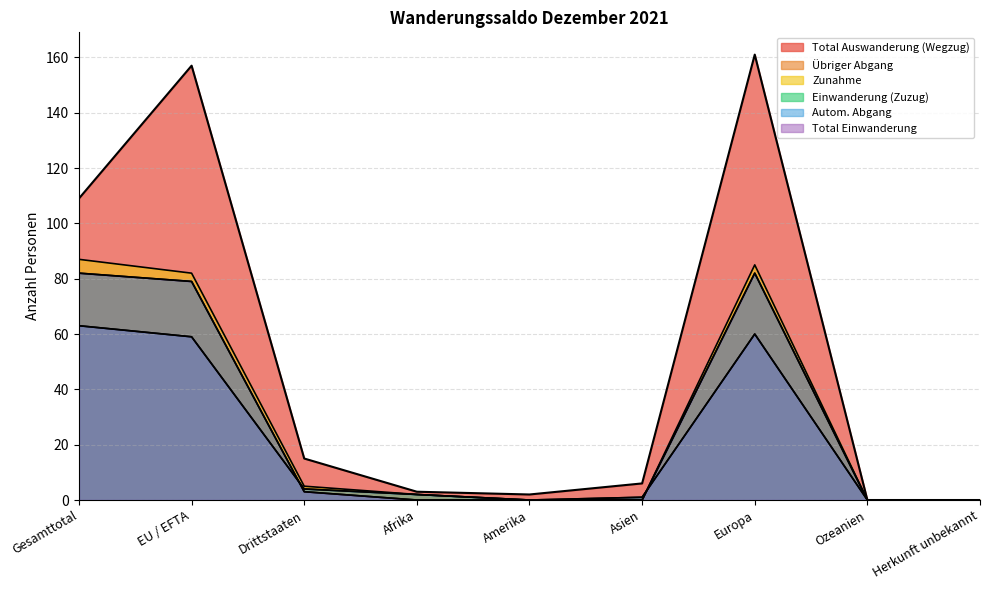

Where does the Autom. Abgang series first go above 2?

Gesamttotal